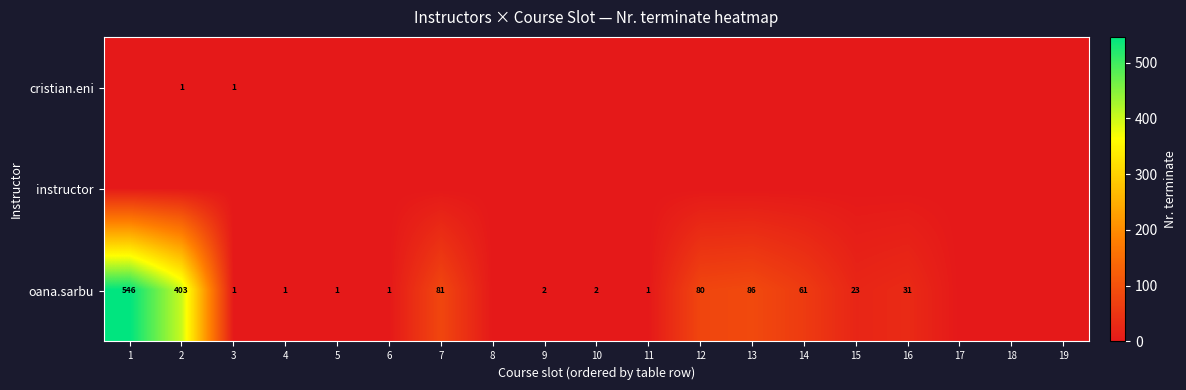

The oana.sarbu series shows 19 at 16. True or false?

False